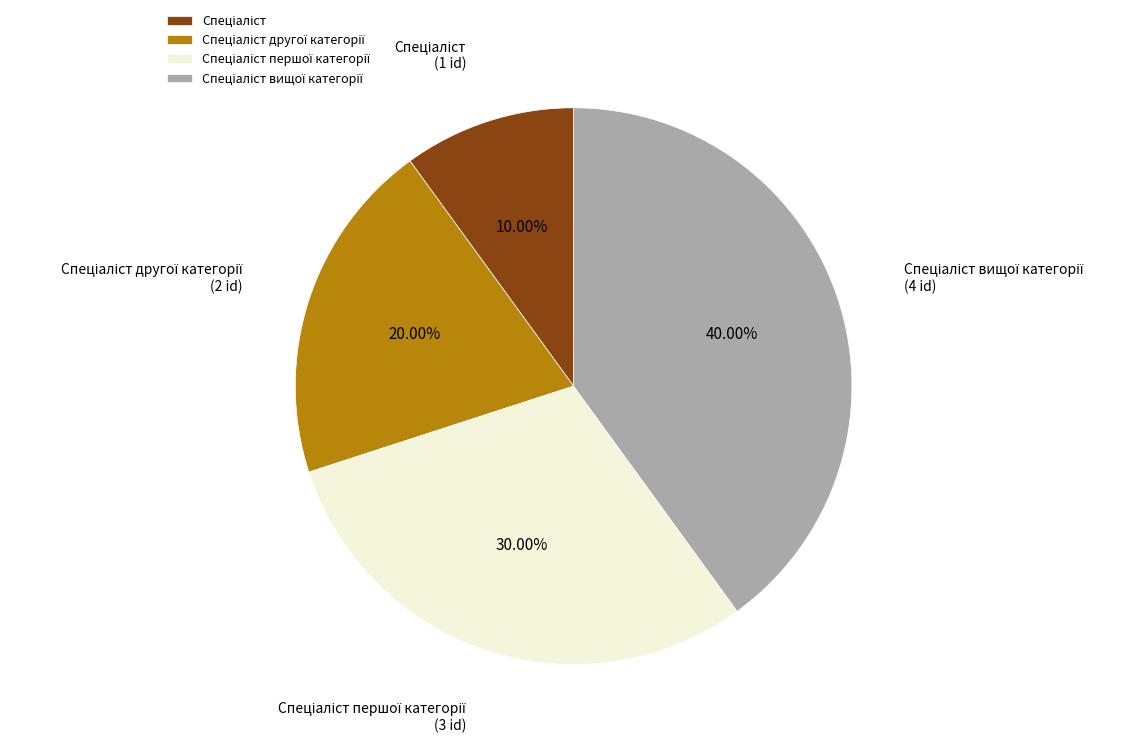

Does any single category account for the majority?

No